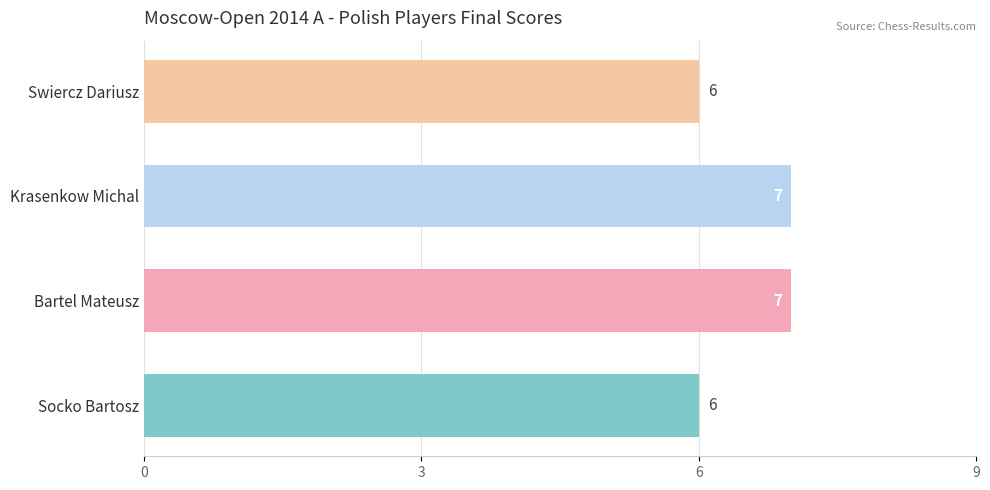

What is the difference between the maximum and minimum values?

1